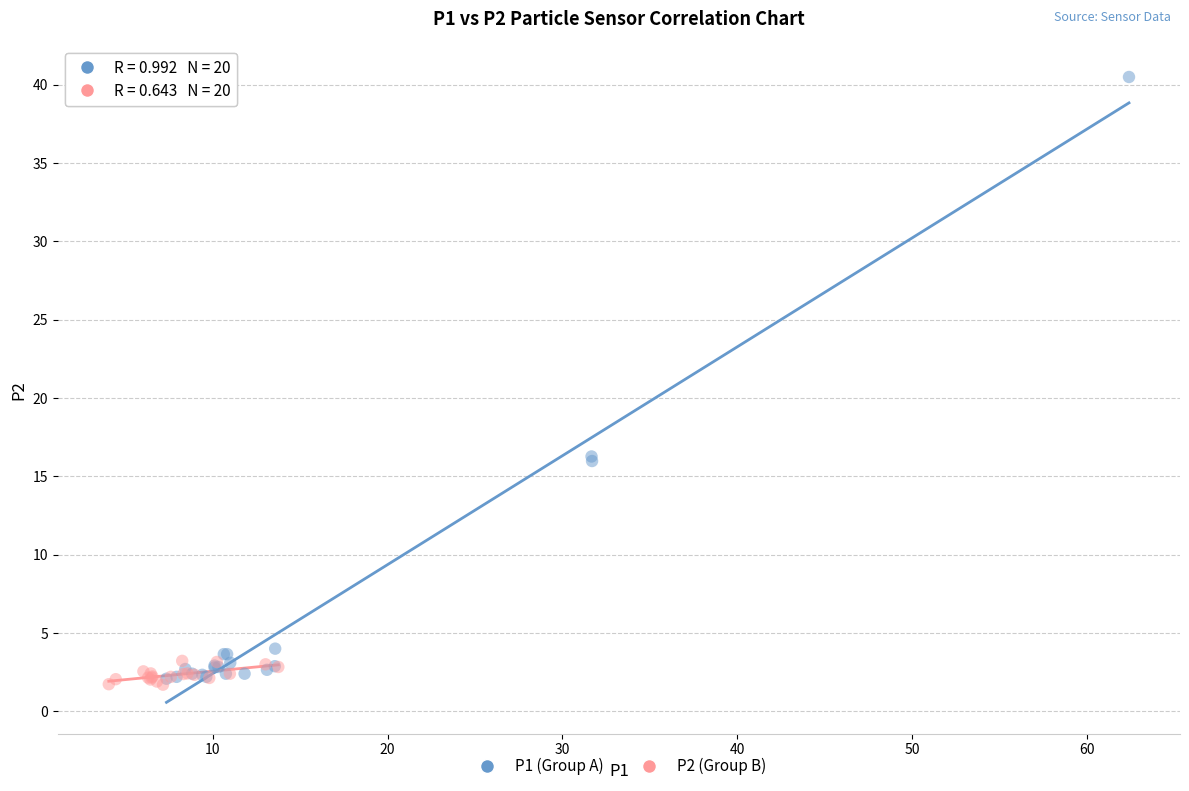

Which series reaches the maximum Y coordinate?

P1 (Group A)